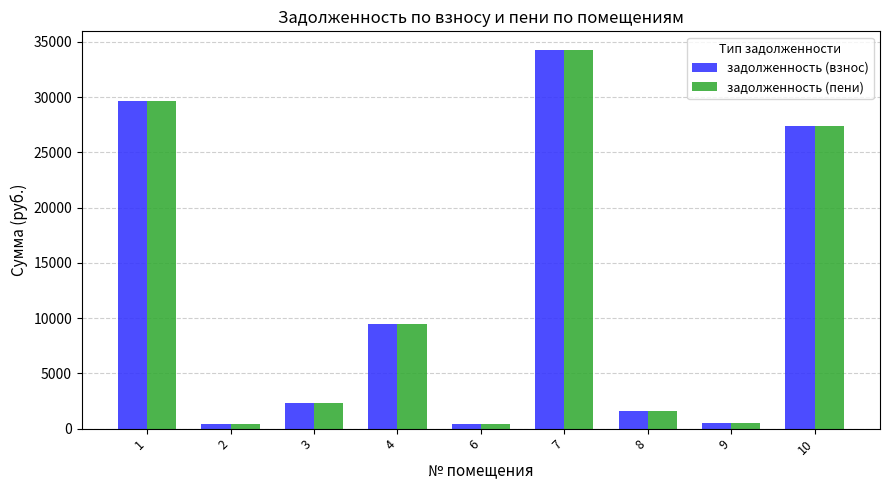

What is the sum of the задолженность (взнос) values at 3 and 9?

2817.6